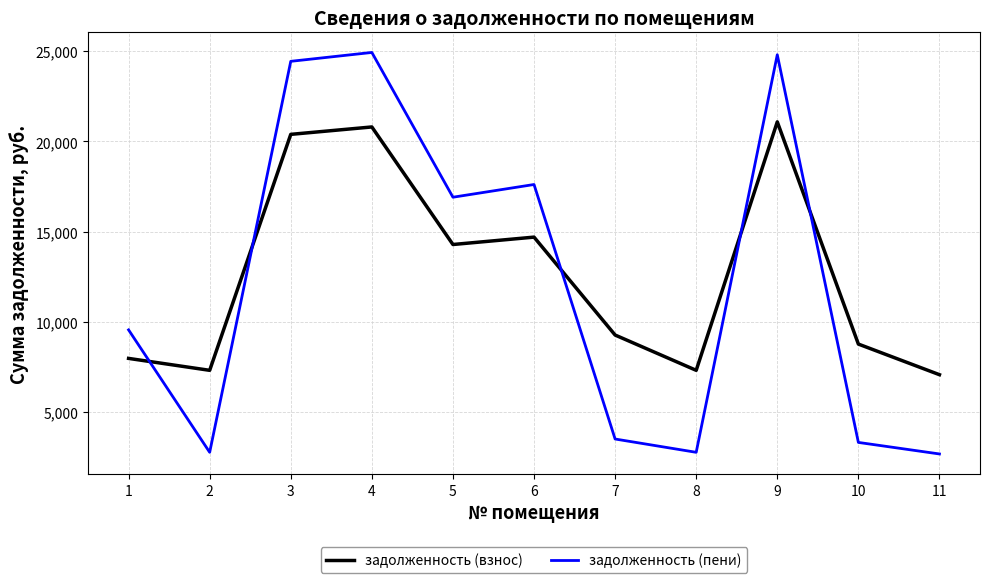

Which series has the widest spread of values?

задолженность (пени)